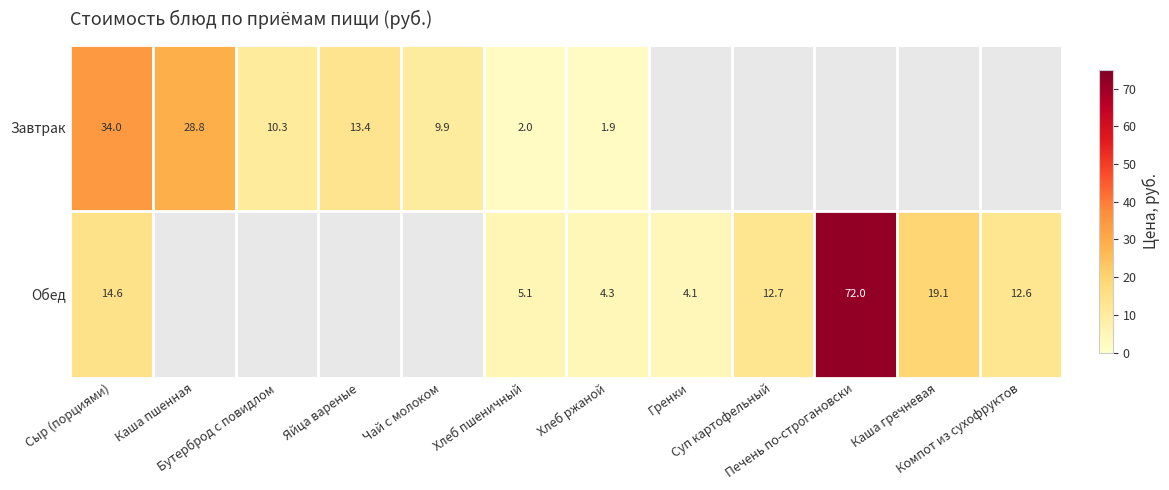

How many values in Обед are above zero?

8